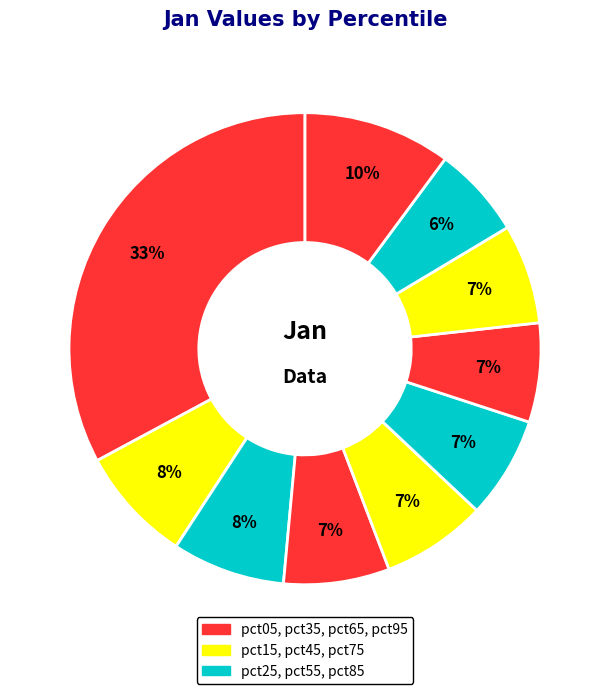

Count the number of slices in the pie.

10